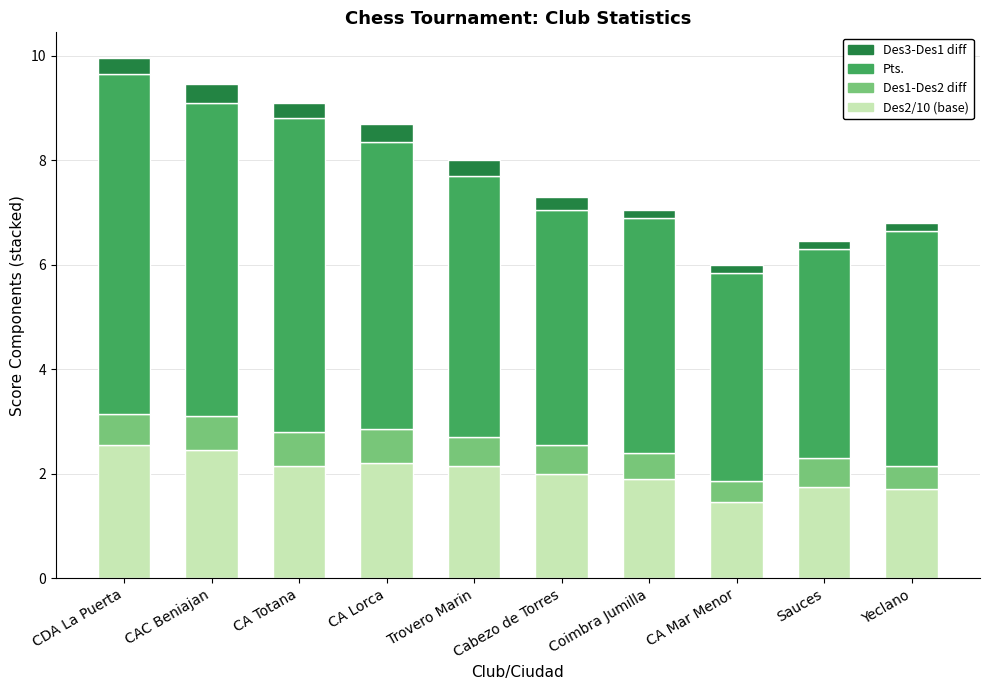

What is the value of the Des2/10 (base) bar at the 6th from the left?

2.0